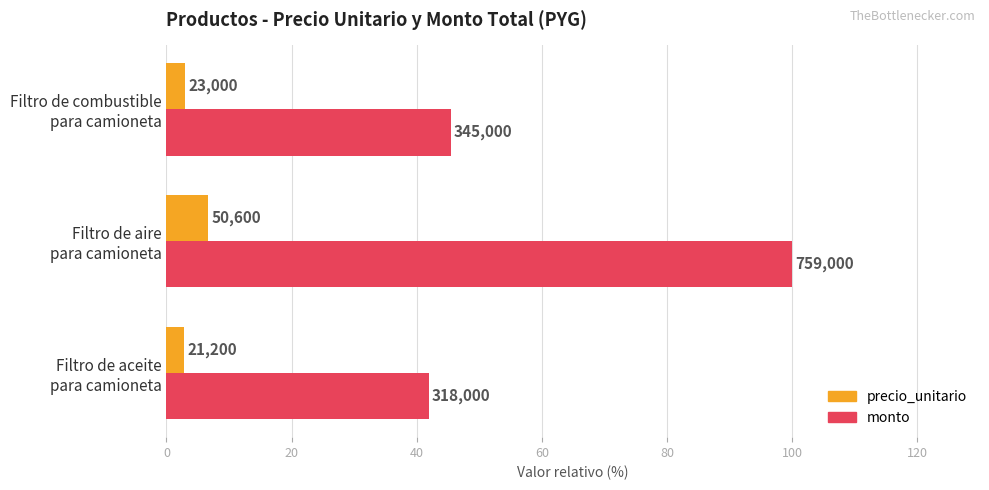

What are all the series names shown in the legend?

precio_unitario, monto